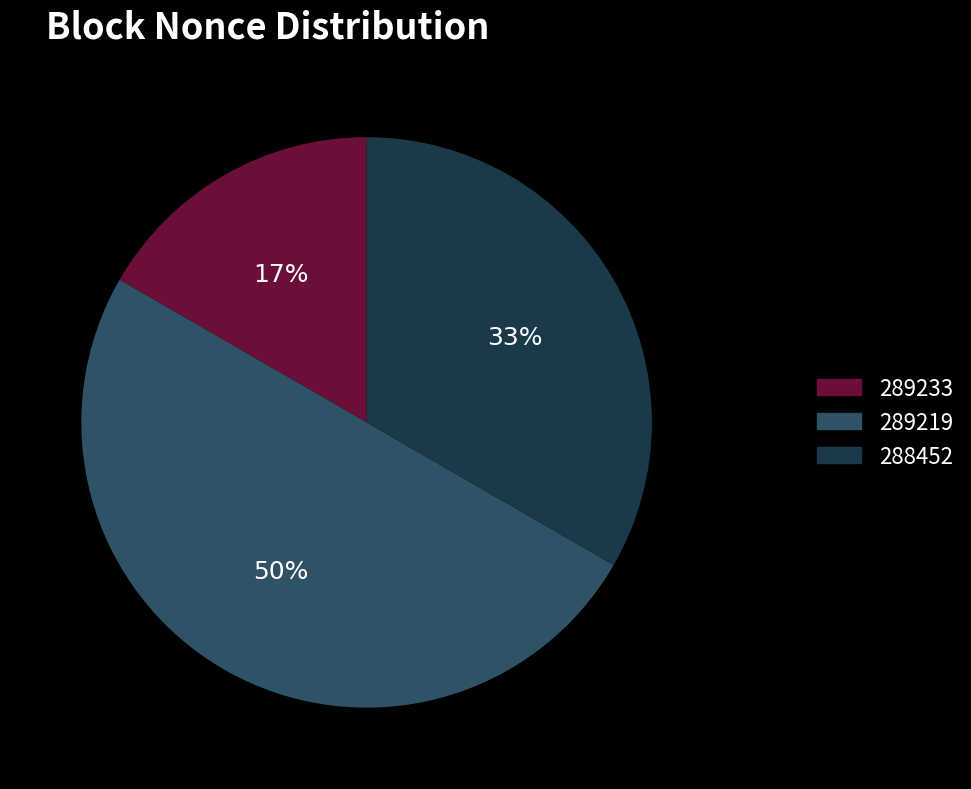

To the nearest percent, what is the average slice percentage?

33%